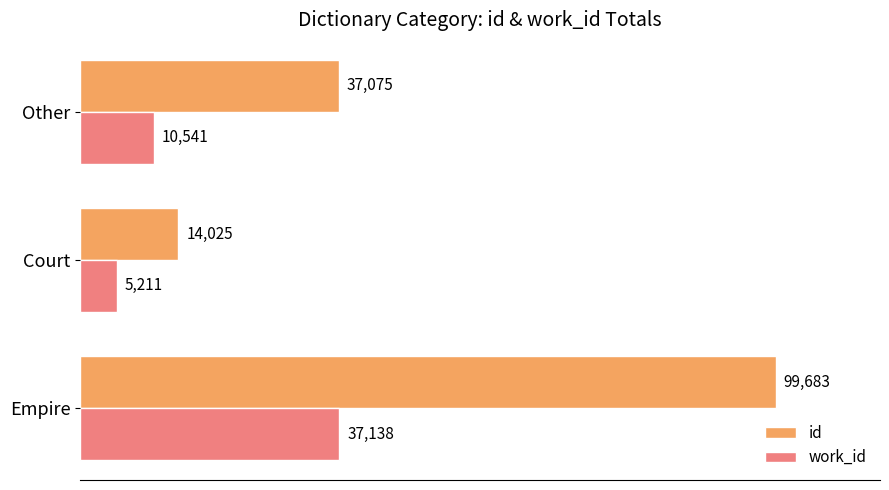

True or false: id has a value of 52091 at Other.

False